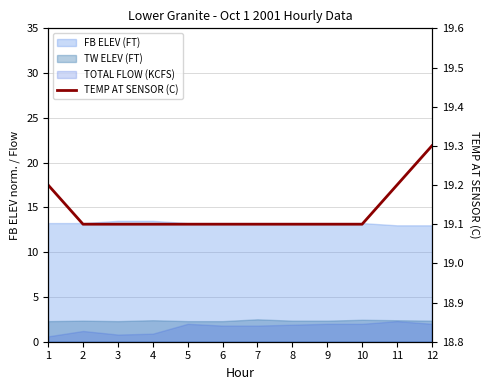

Rank the categories by value from highest to lowest.

12, 1, 11, 2, 3, 4, 5, 6, 7, 8, 9, 10